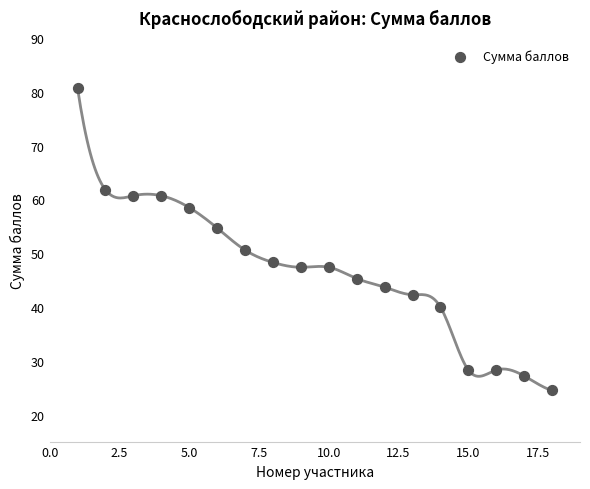

What Y value in the scatter plot is closest to 52?

50.6